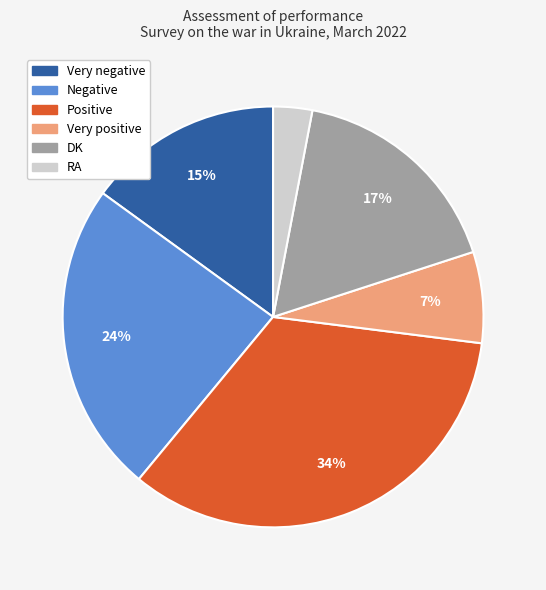

True or false: Very negative accounts for 15% of the total.

True